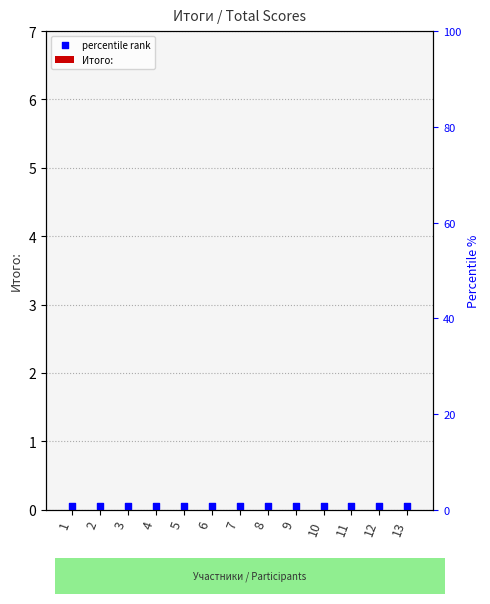

What are all the series names shown in the legend?

Итого:, percentile rank